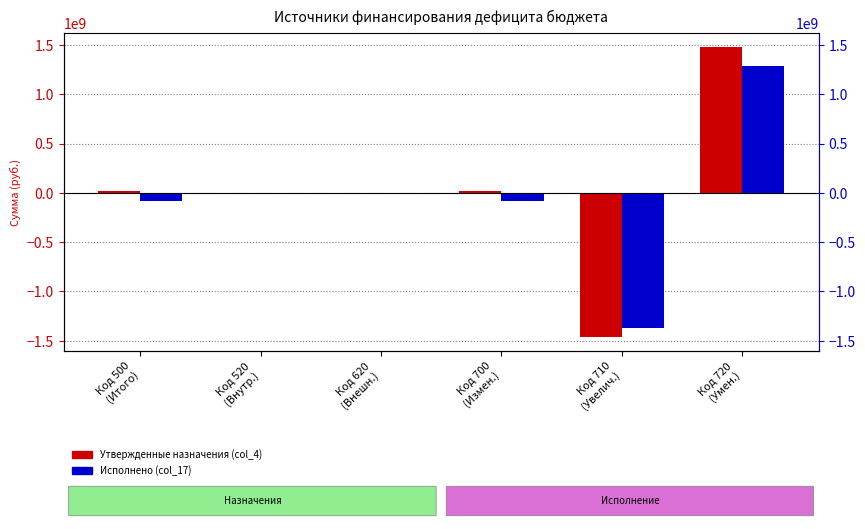

True or false: Исполнено (col_17) has a value of 543690243.7 at Код 720
(Умен.).

False